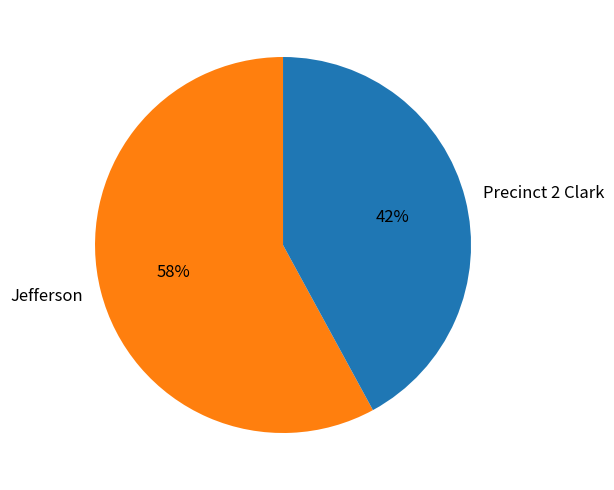

To the nearest percent, what is the average slice percentage?

50%